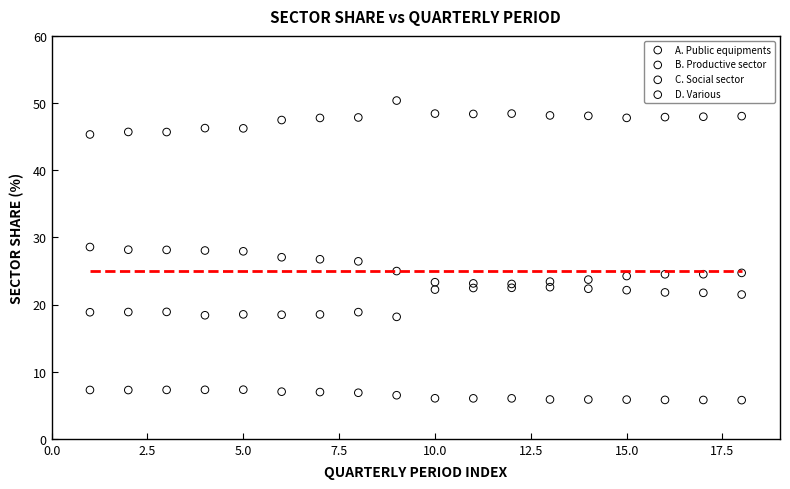

Which series contains the lowest Y value?

C. Social sector